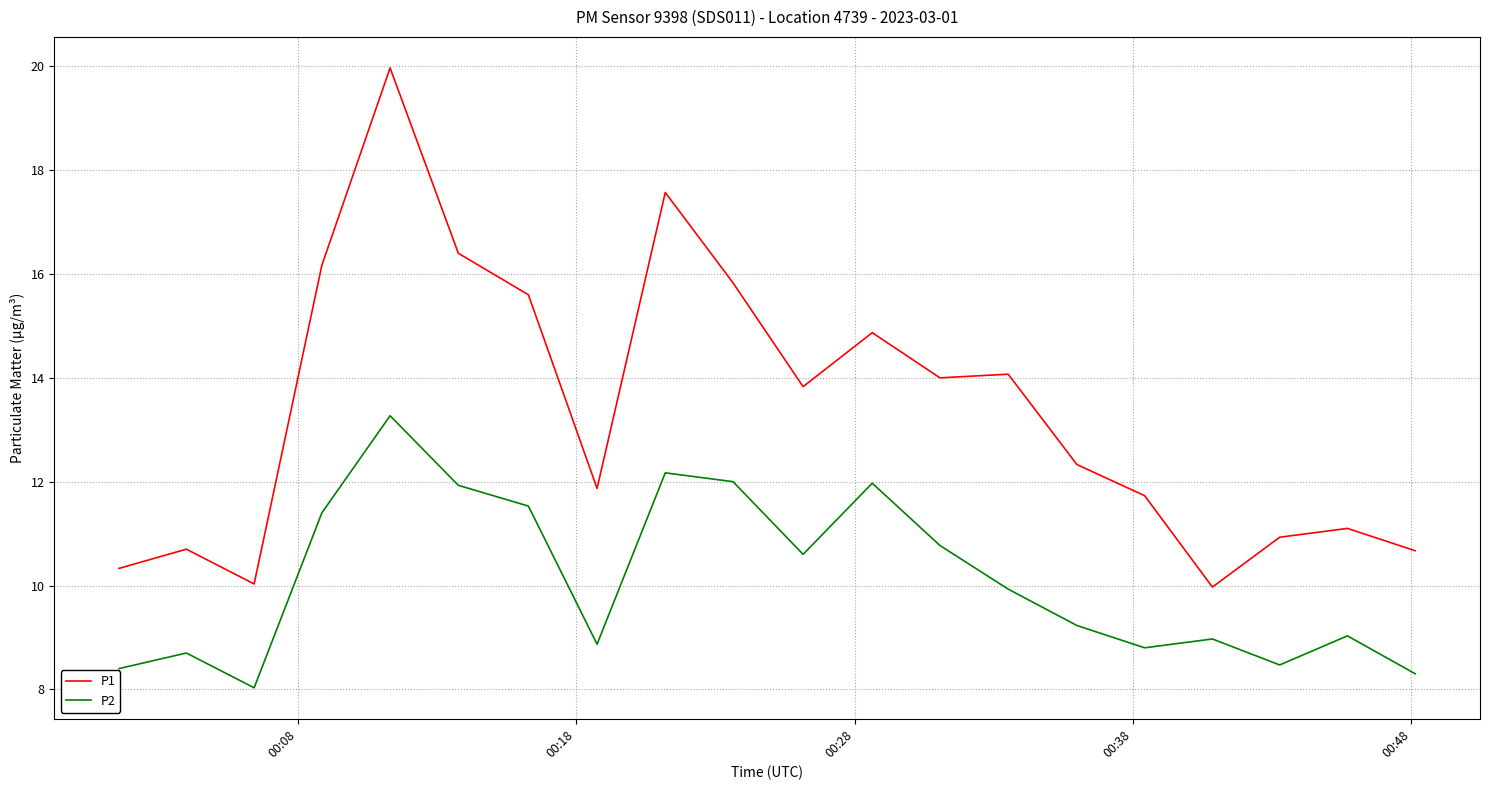

What is the smallest value displayed?

8.0